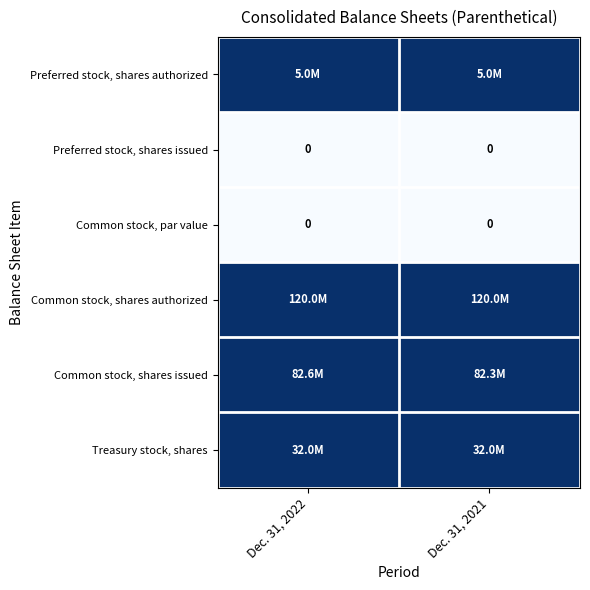

Which category has the highest value in the Common stock, shares authorized series?

Dec. 31, 2022